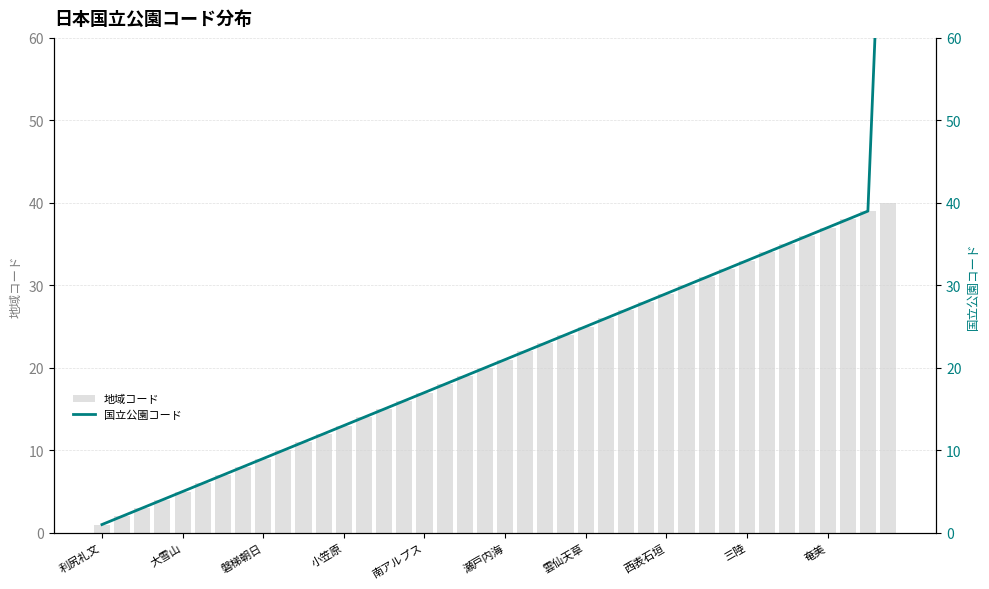

What are all the series names shown in the legend?

地域コード, 国立公園コード